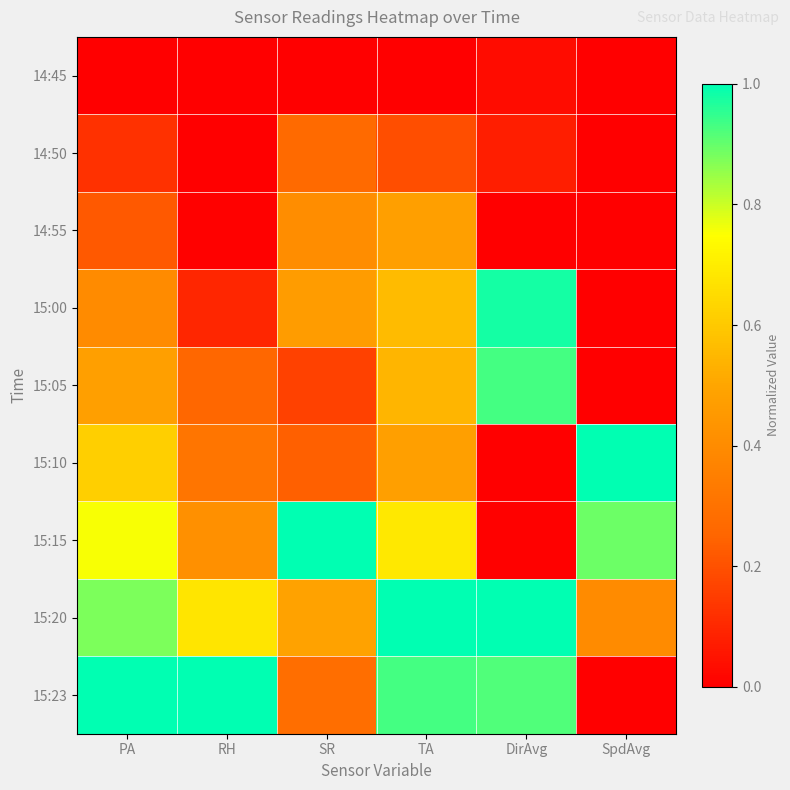

What is the total value across all series at TA?

4.9